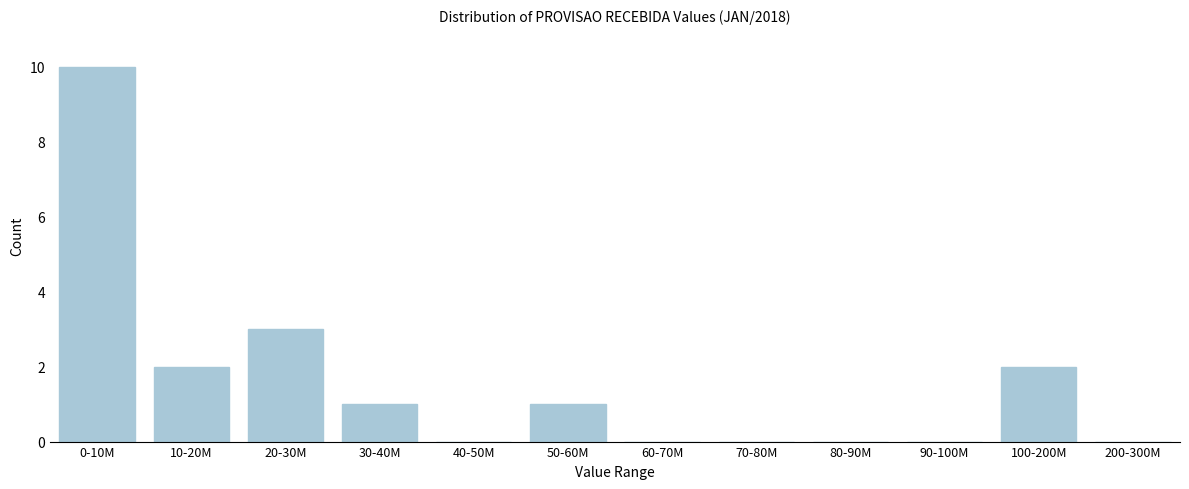

Reading left to right, what are all the values shown in this chart?

0-10M=10	10-20M=2	20-30M=3	30-40M=1	40-50M=0	50-60M=1	60-70M=0	70-80M=0	80-90M=0	90-100M=0	100-200M=2	200-300M=0